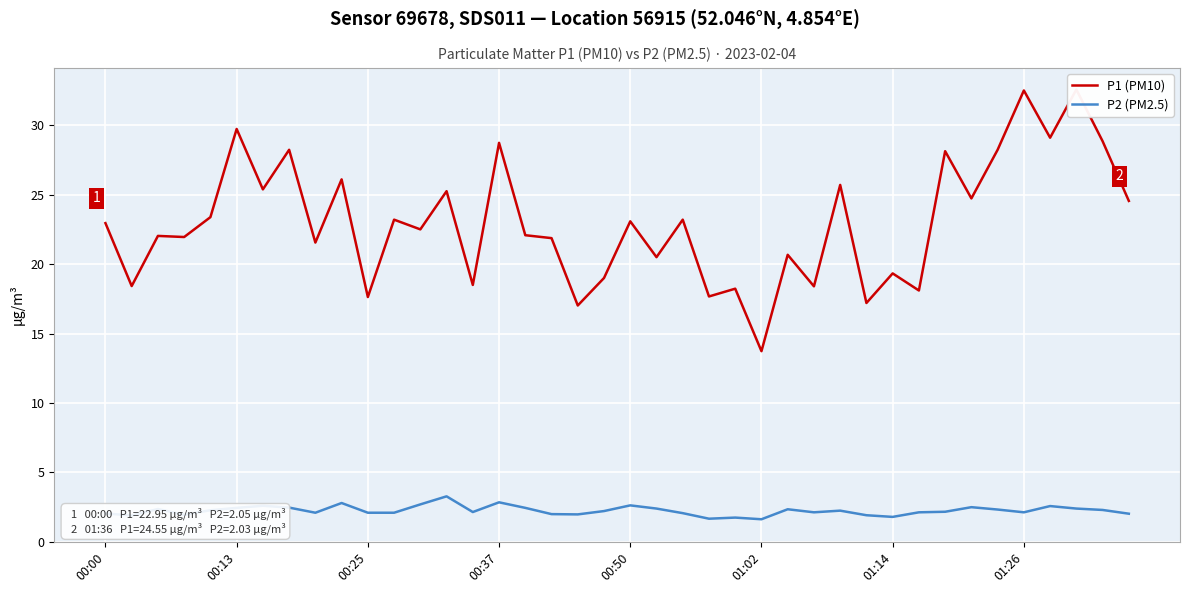

True or false: P2 (PM2.5) and P1 (PM10) intersect in this chart.

False